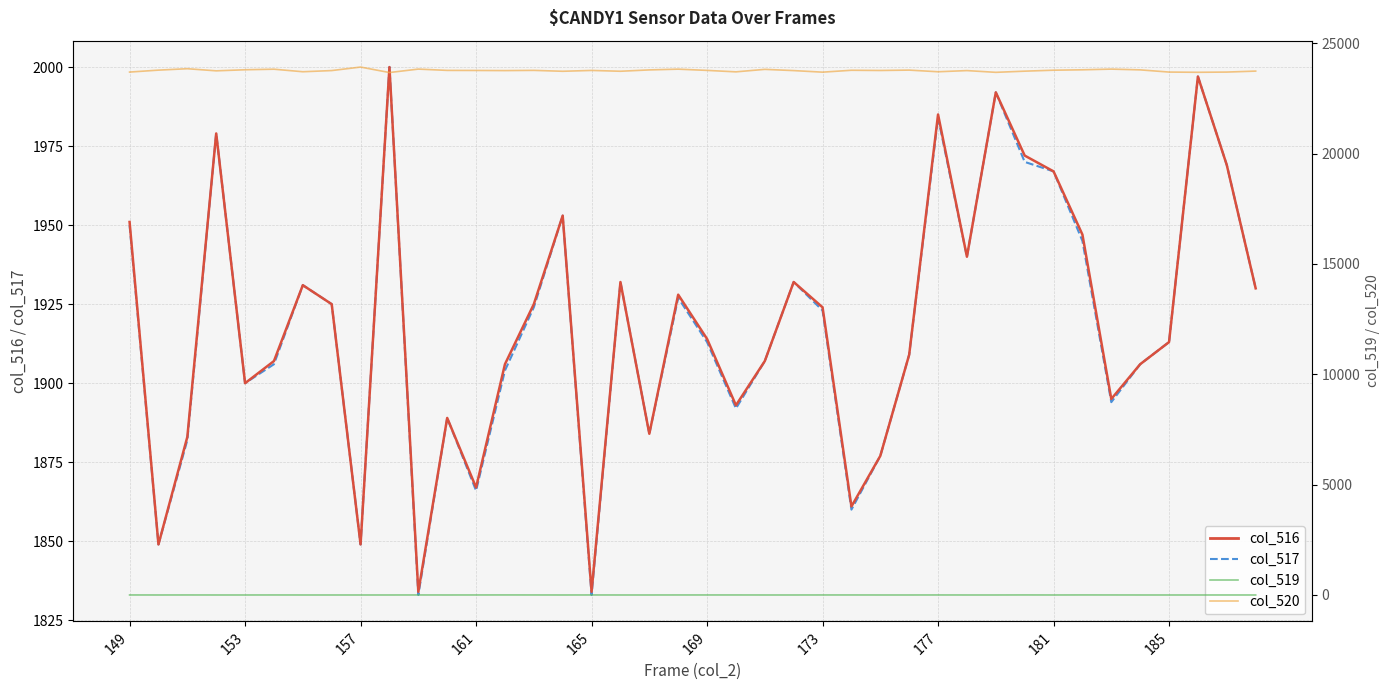

The value of col_517 at 21 is 1892. True or false?

True